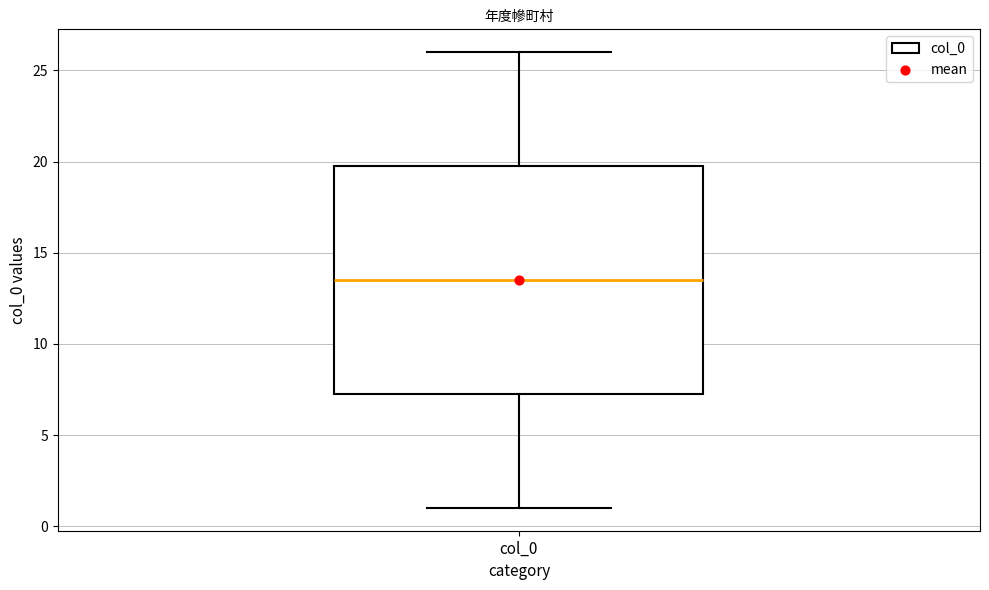

Transcribe this box plot: give where the median line is, the range the box spans, and where the two whiskers end, as read against the y-axis. The values are not printed on the chart, so give them approximately, as read against the axis.

median 13.5, box 7.5 to 20.0, whiskers 1.0 to 26.0